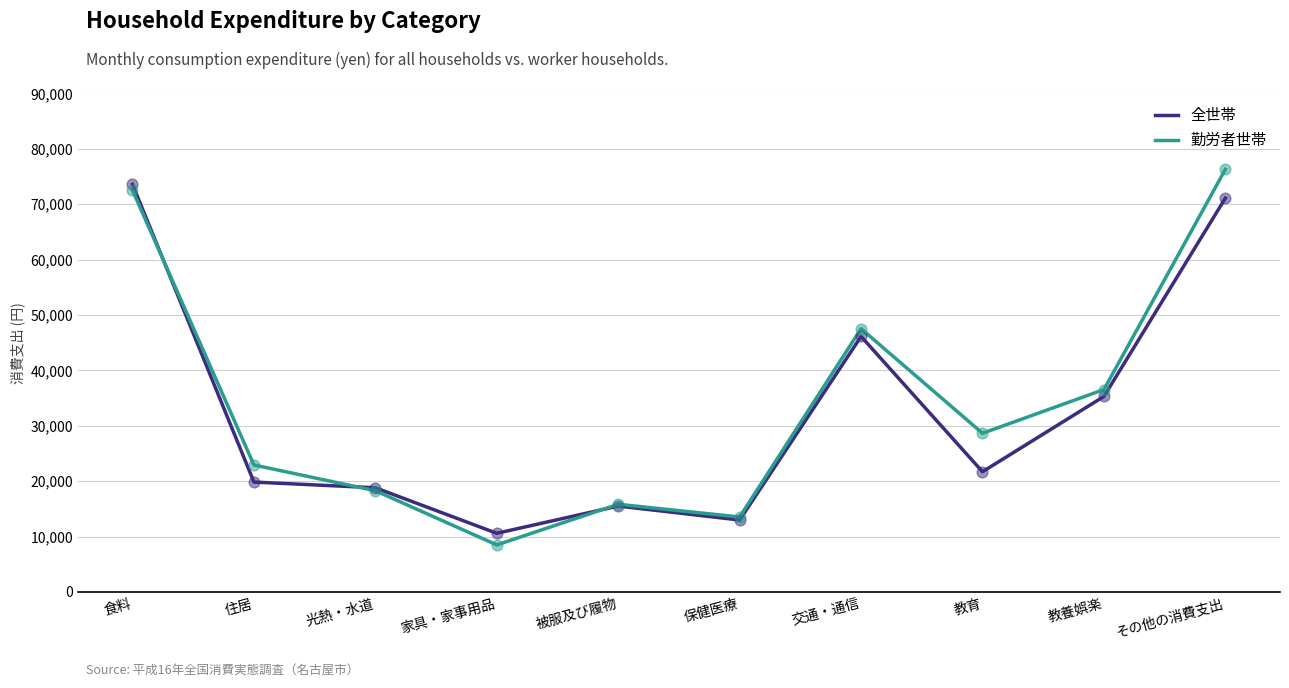

Between 被服及び履物 and 教養娯楽, which series saw the biggest shift?

勤労者世帯